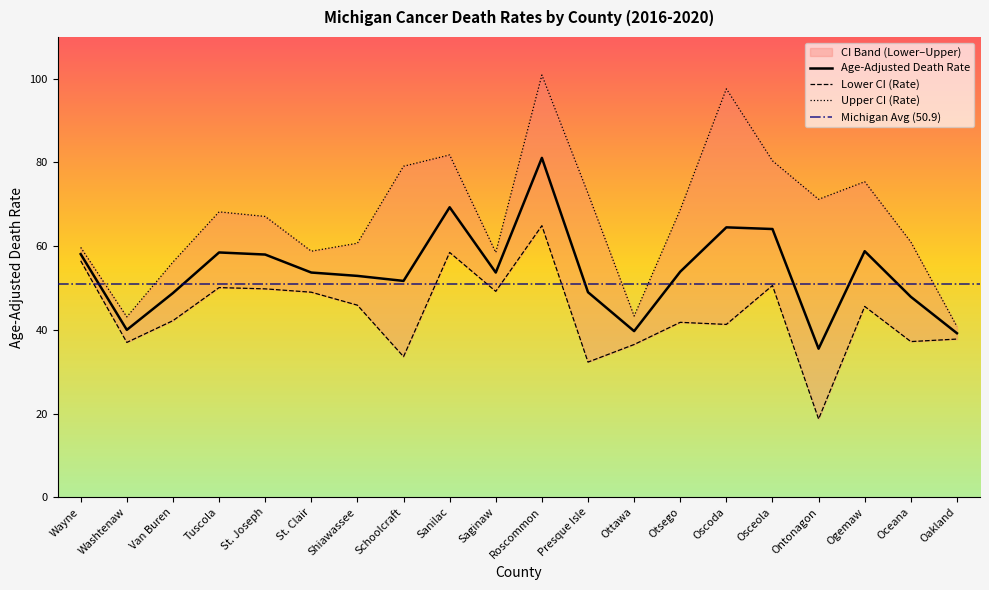

At which label is Upper CI (Rate) closest to 70?

Ontonagon